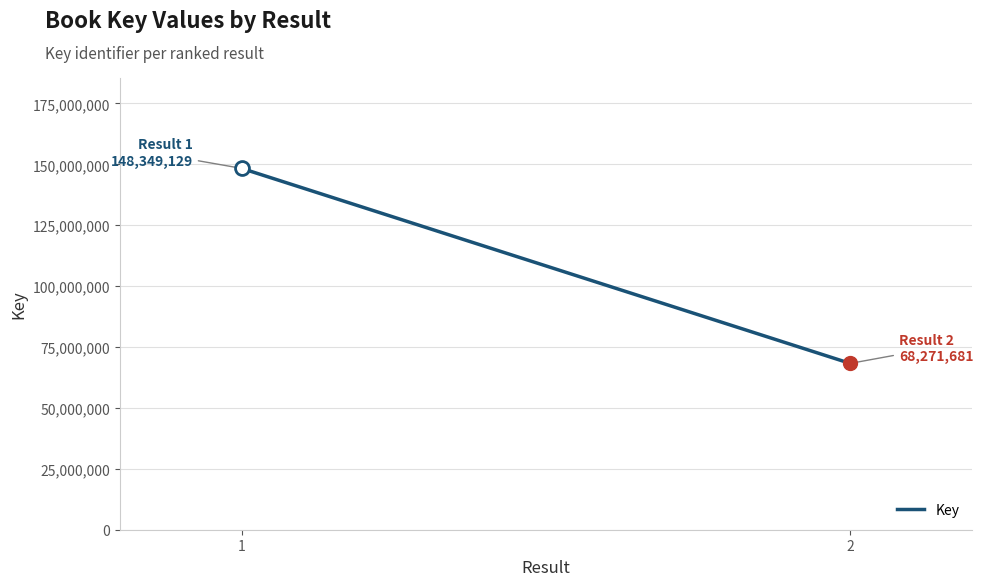

Which label corresponds to the largest value in the chart?

1